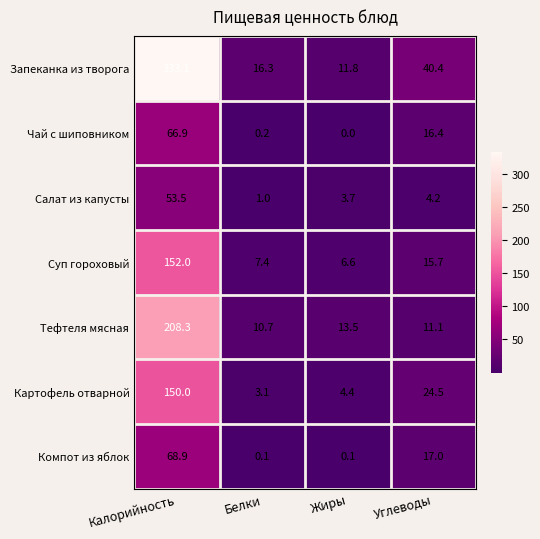

Between Белки and Жиры, which series saw the biggest shift?

Запеканка из творога